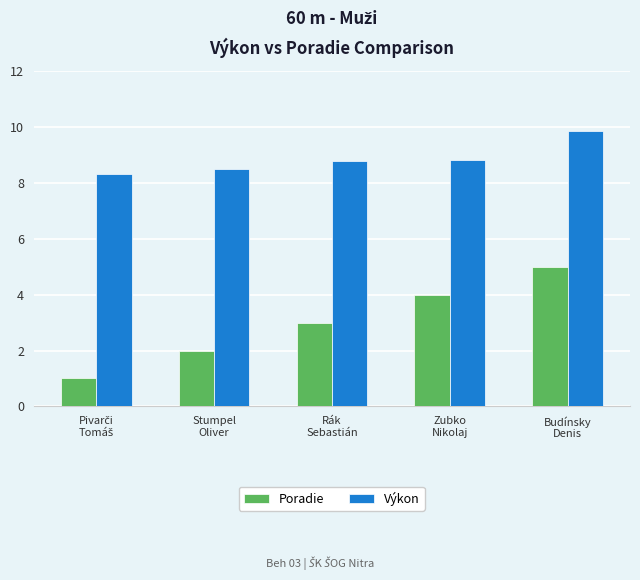

List the series in order of their overall mean, lowest first.

Poradie, Výkon